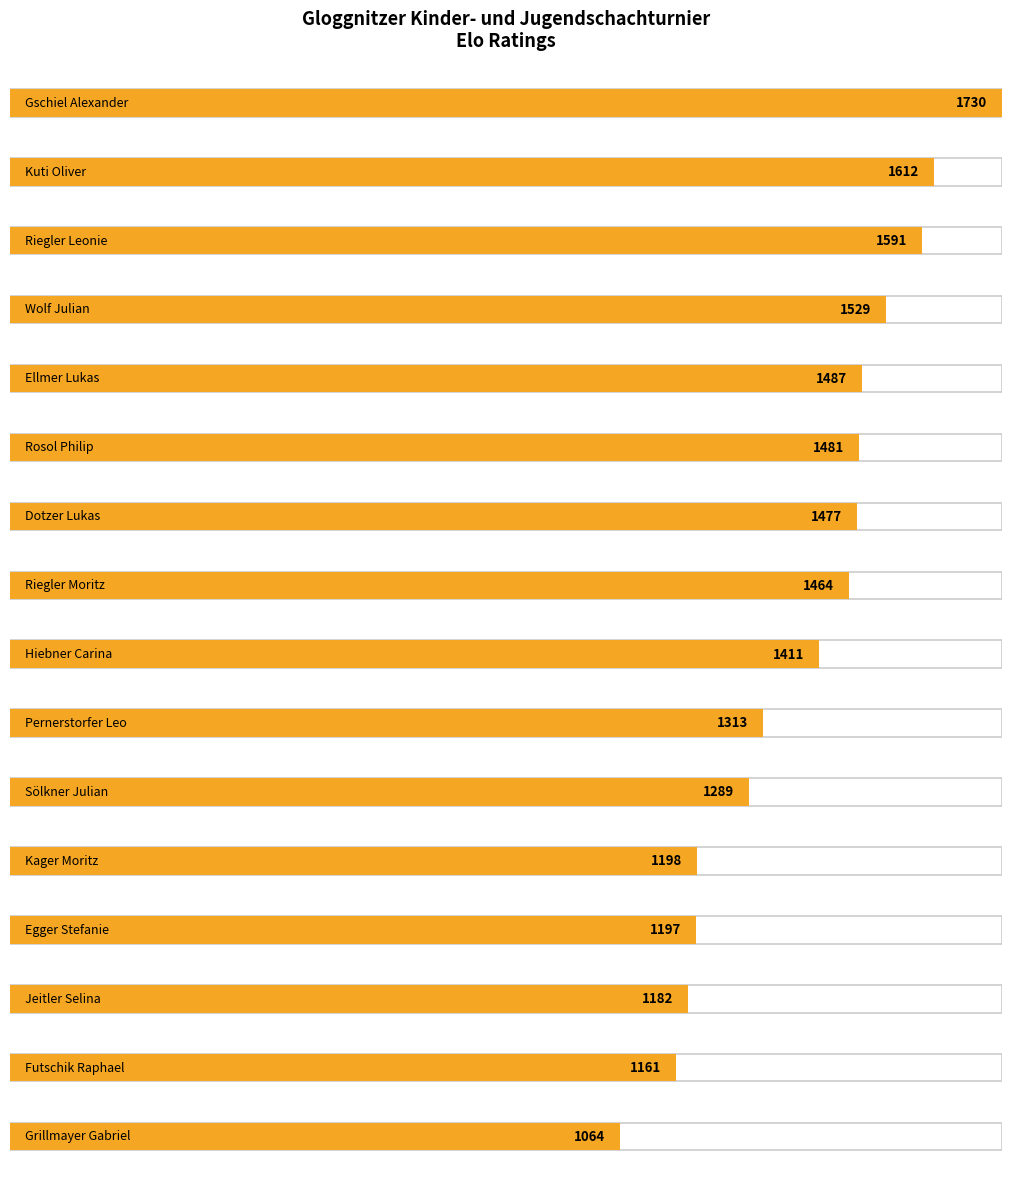

Reading left to right, extract all data points from this chart.

Gschiel Alexander=1730	Kuti Oliver=1612	Riegler Leonie=1591	Wolf Julian=1529	Ellmer Lukas=1487	Rosol Philip=1481	Dotzer Lukas=1477	Riegler Moritz=1464	Hiebner Carina=1411	Pernerstorfer Leo=1313	Sölkner Julian=1289	Kager Moritz=1198	Egger Stefanie=1197	Jeitler Selina=1182	Futschik Raphael=1161	Grillmayer Gabriel=1064